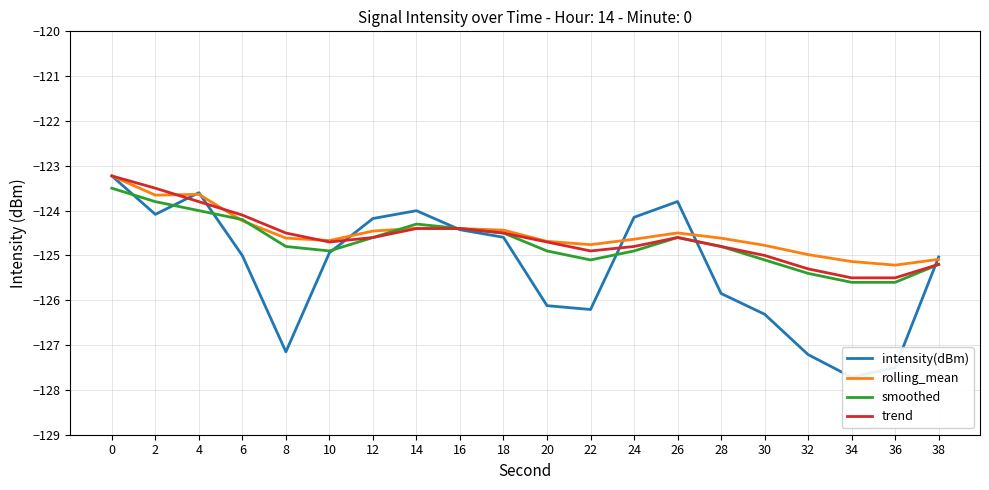

True or false: trend has a value of -79.2 at 32.

False